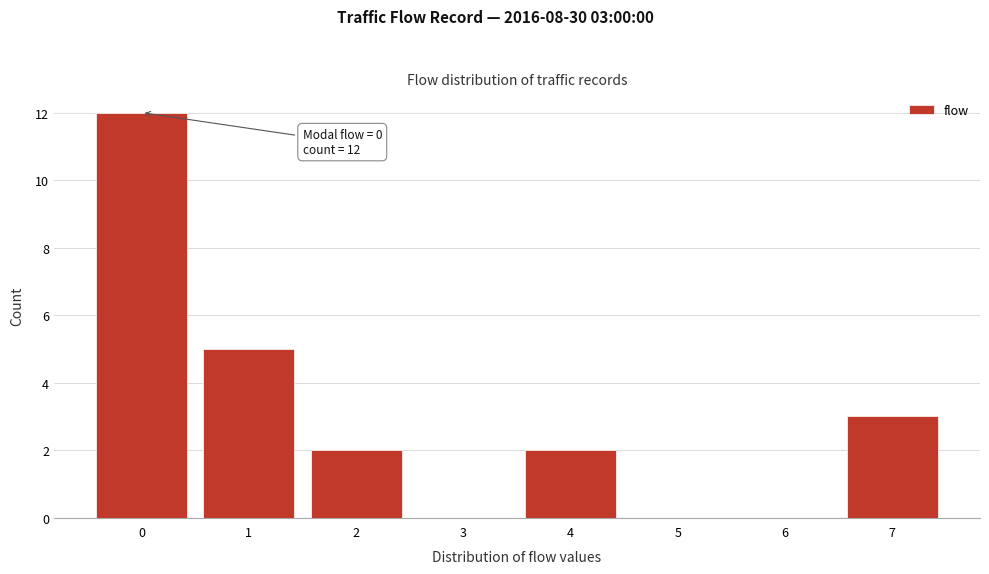

Which range on the x-axis has the tallest bar?

-0.5 to 0.5